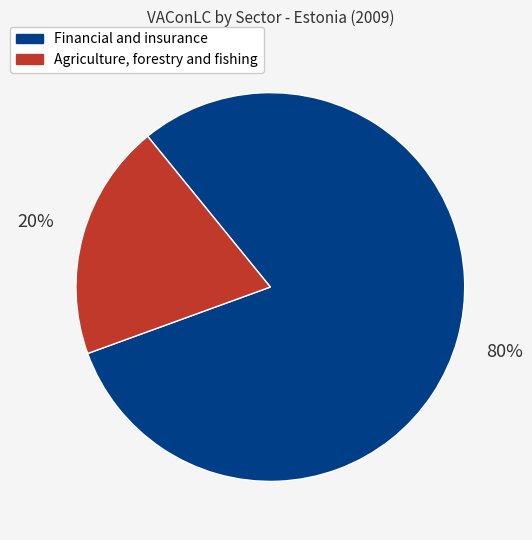

Count the number of slices in the pie.

2